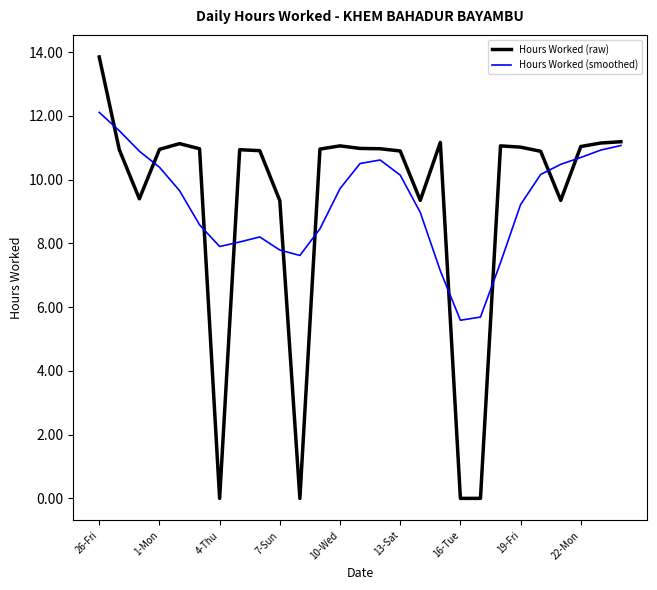

What is the highest value of the Hours Worked (smoothed) series?

12.1